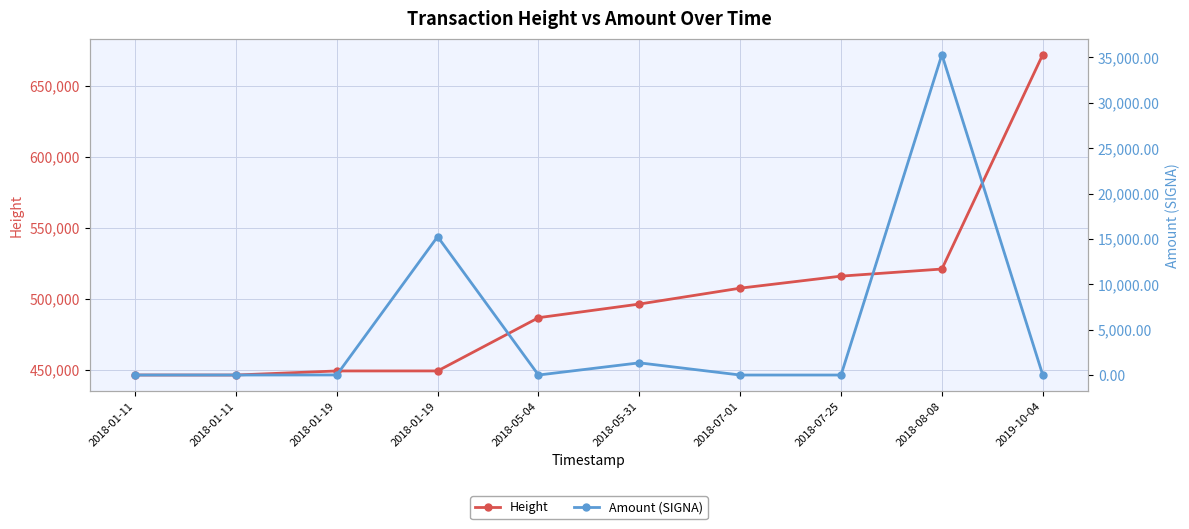

What is the label of the 6th point from the right?

2018-05-04